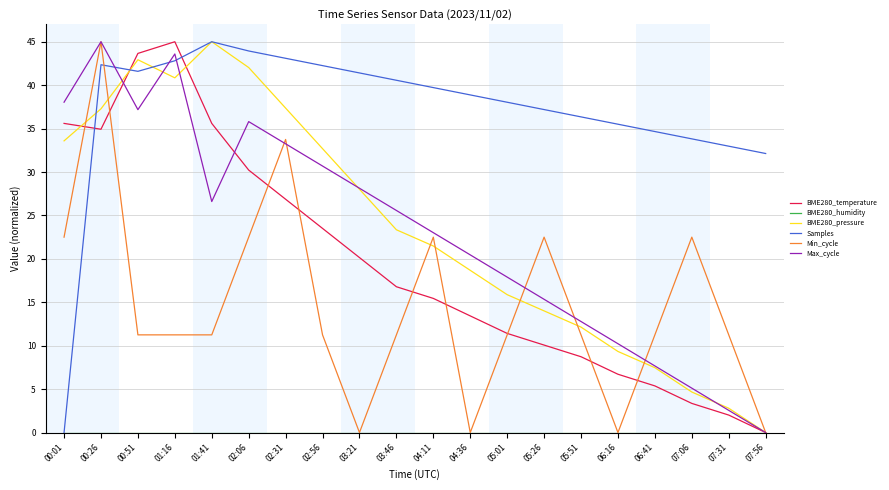

The value of Min_cycle at 00:51 is 11.2. True or false?

True